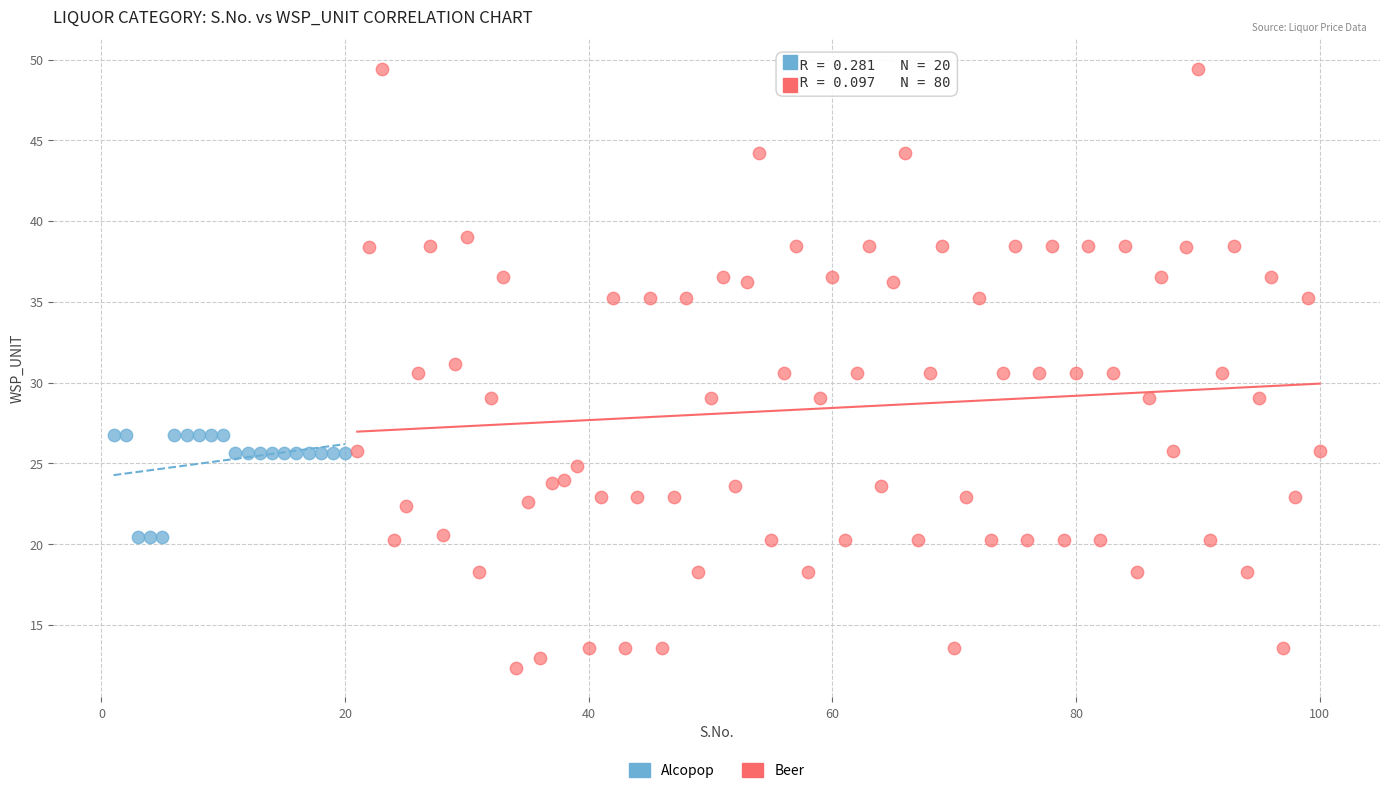

Which series has the widest spread of Y values?

Beer